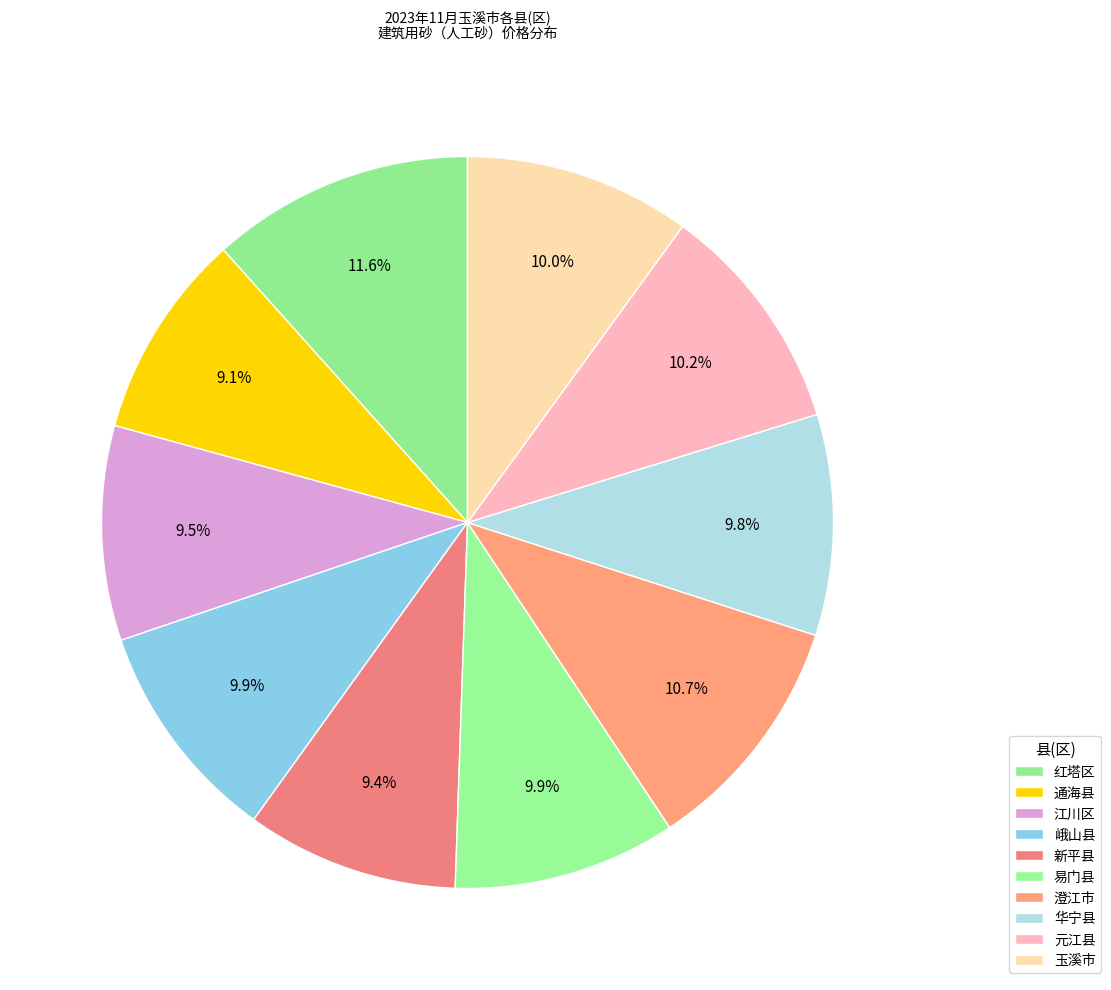

Is 通海县 the majority of the pie?

No